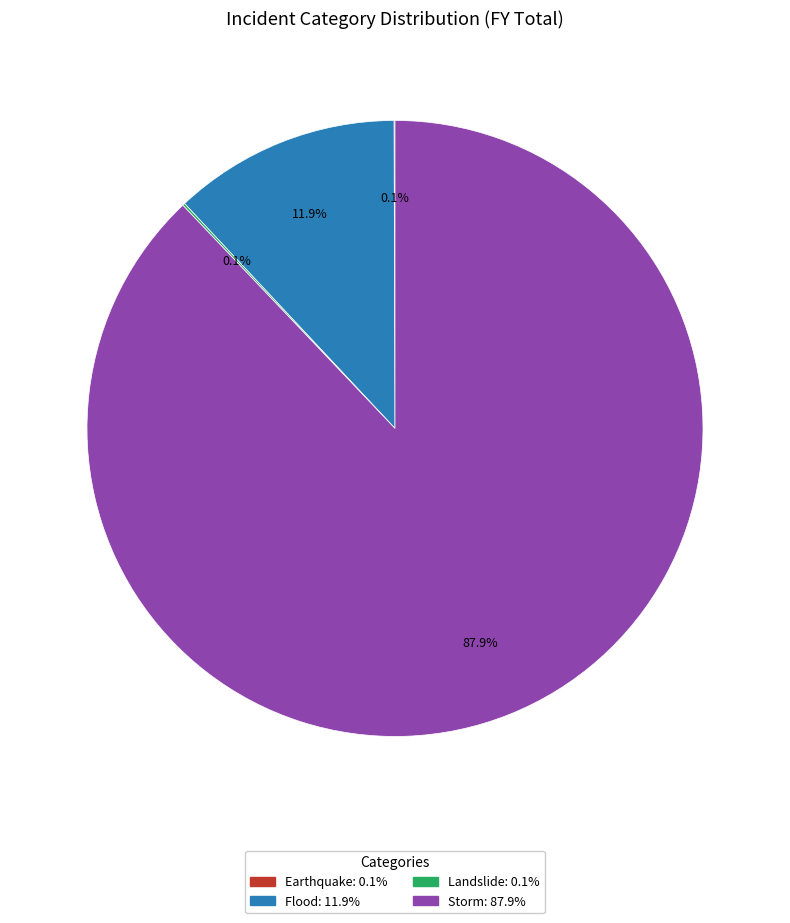

Does any single category account for the majority?

Yes